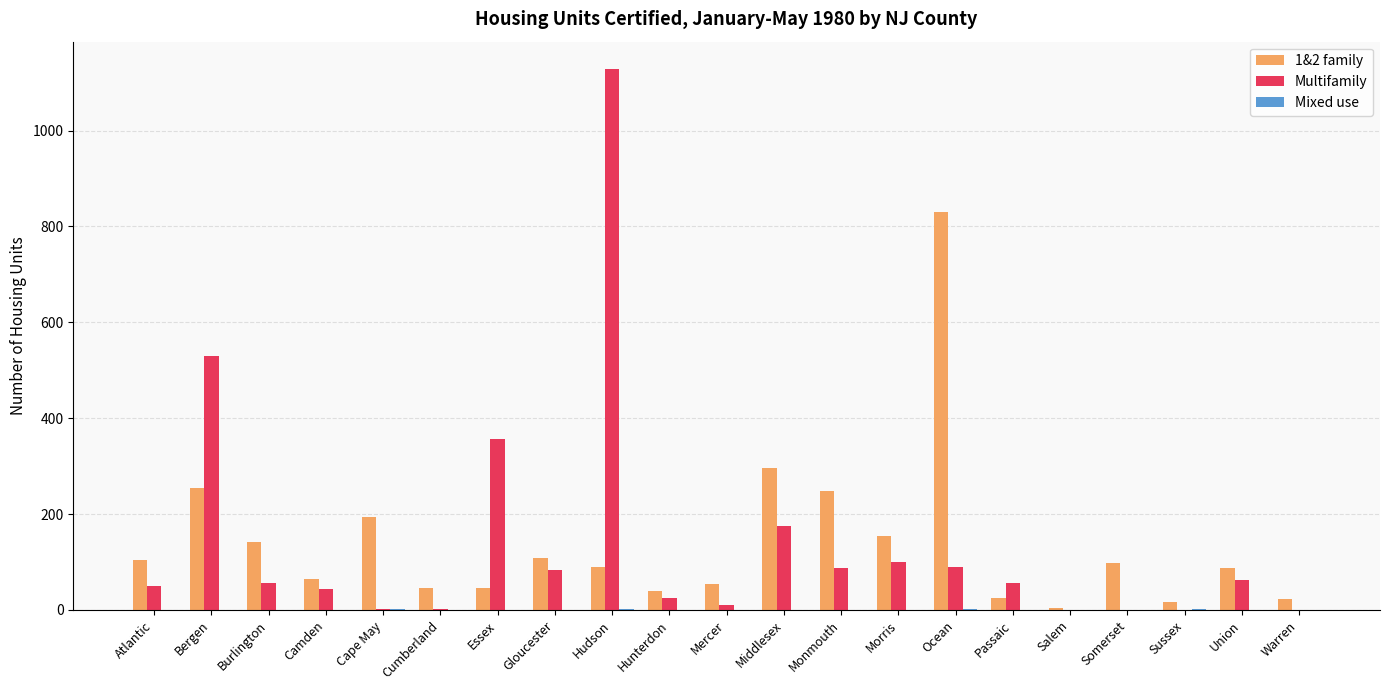

What is the maximum value shown in the chart?

1129